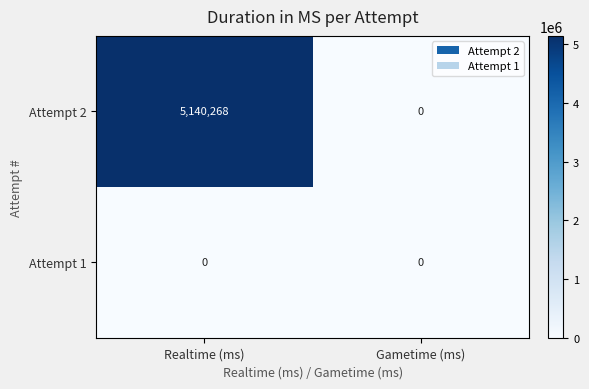

What is the difference between the maximum and minimum values in the Attempt 2 series?

5140268